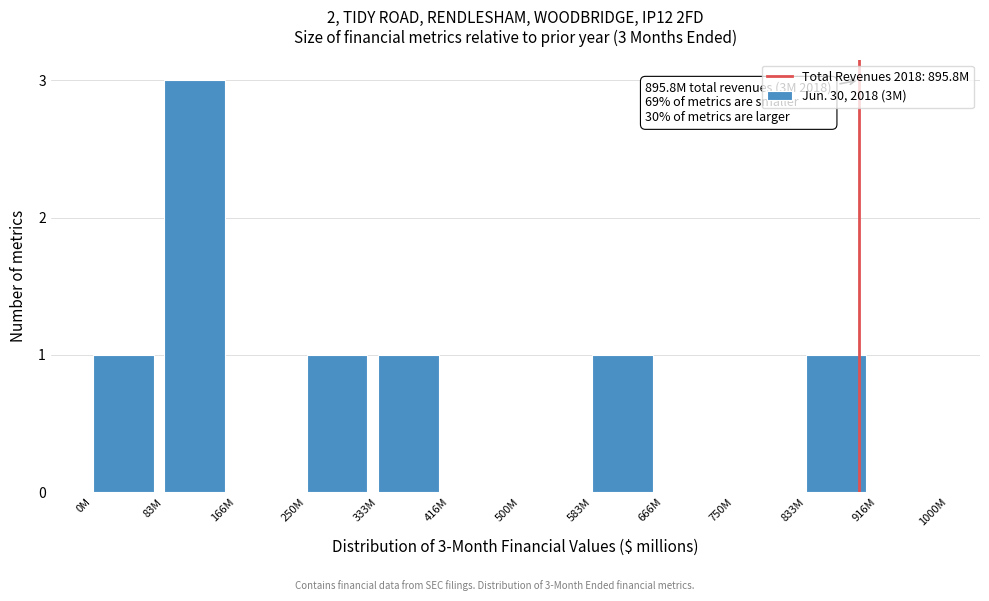

Reading left to right, transcribe all the data shown in this chart.

0M=1	83M=3	166M=0	250M=1	333M=1	416M=0	500M=0	583M=1	666M=0	750M=0	833M=1	916M=0